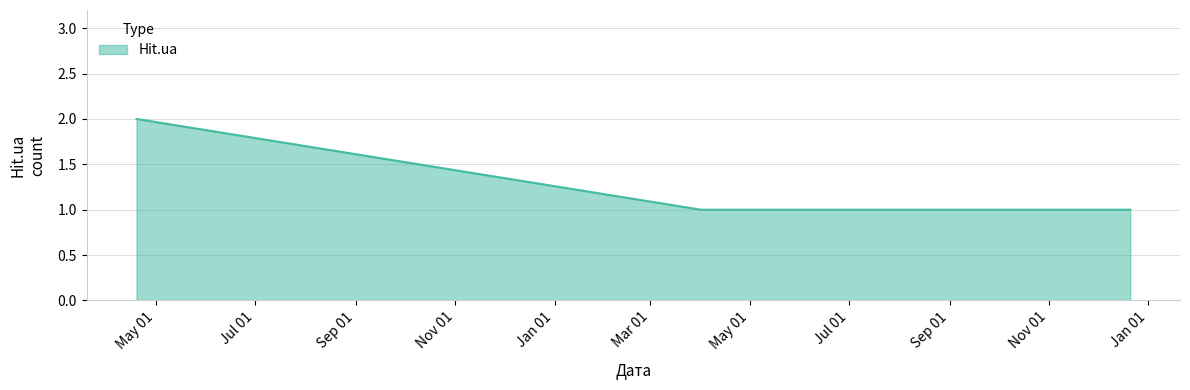

What is the average value?

1